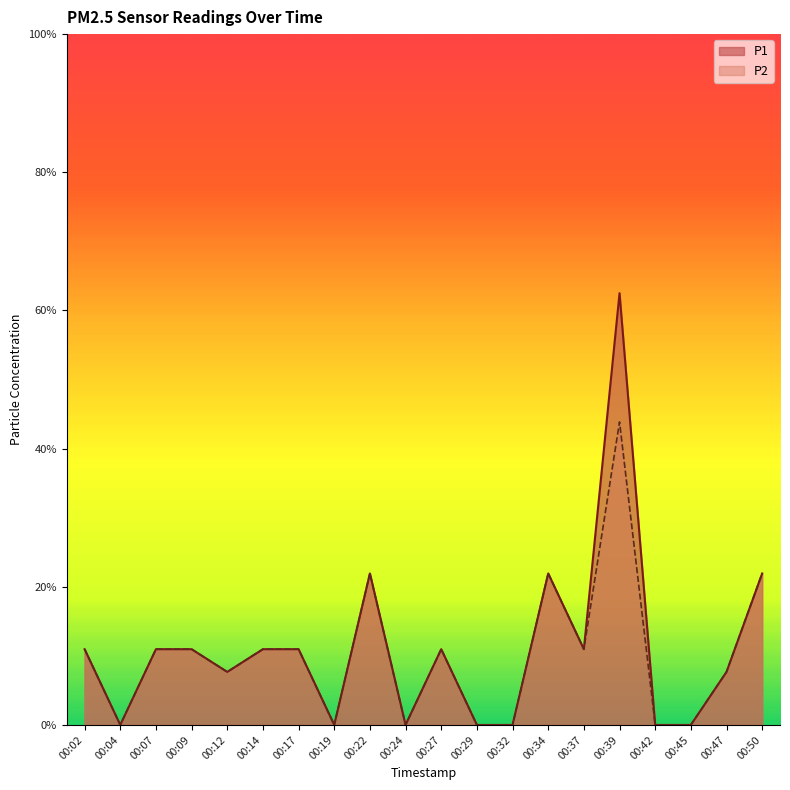

The P1 series shows 0.1 at 00:09. True or false?

True